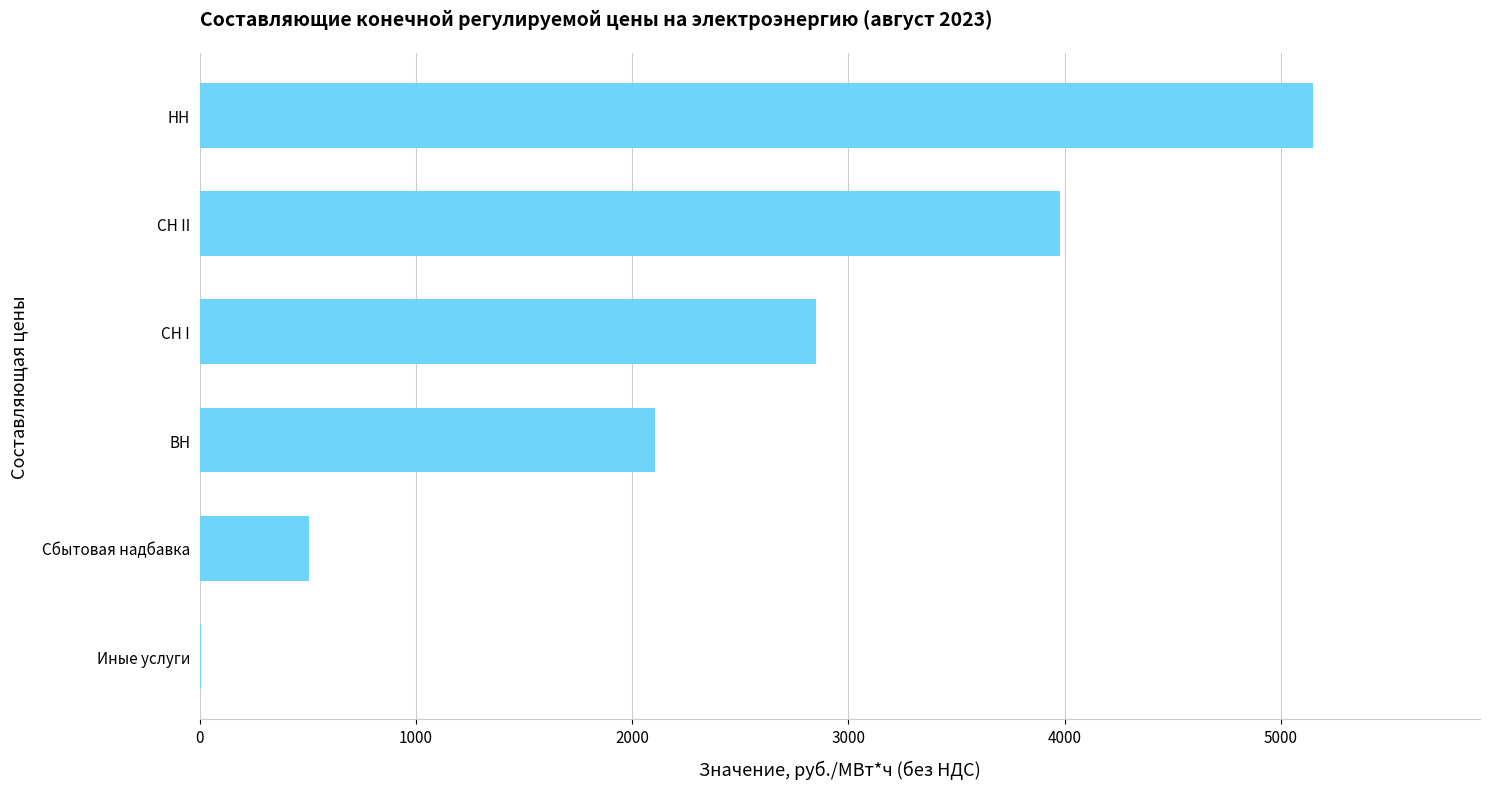

How many distinct data groups are displayed?

1